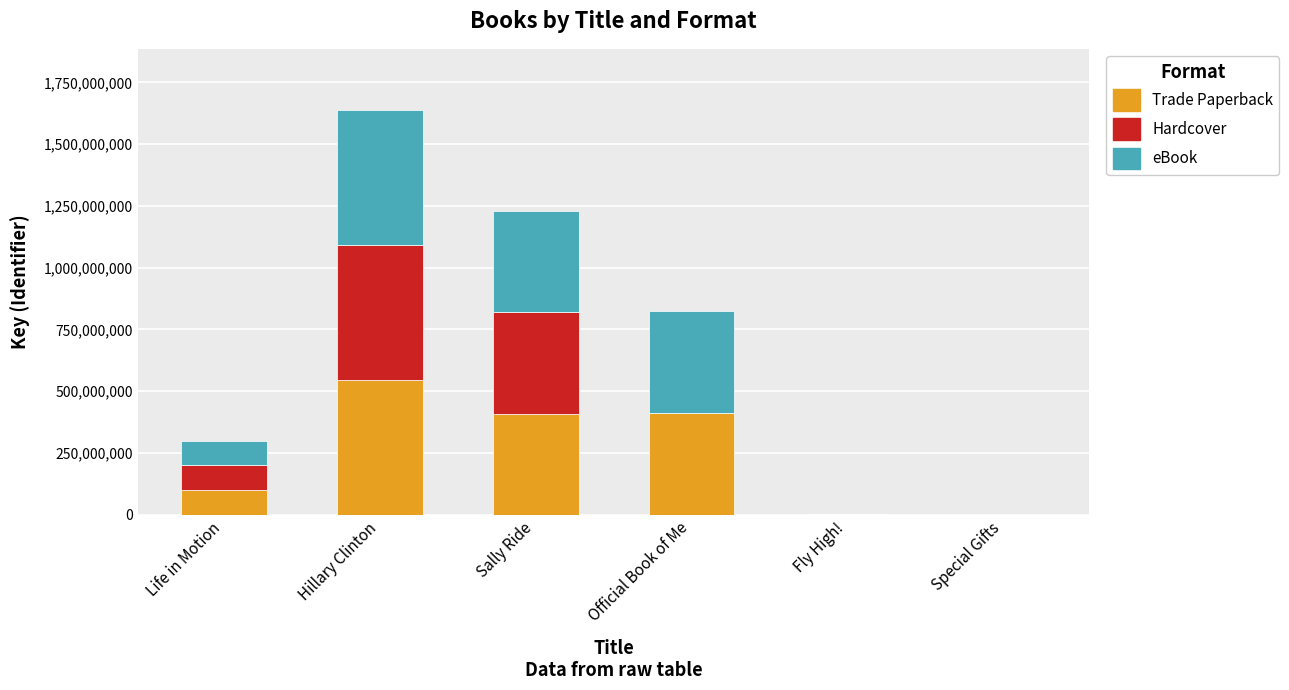

Read the Trade Paperback value at Hillary Clinton.

546540569